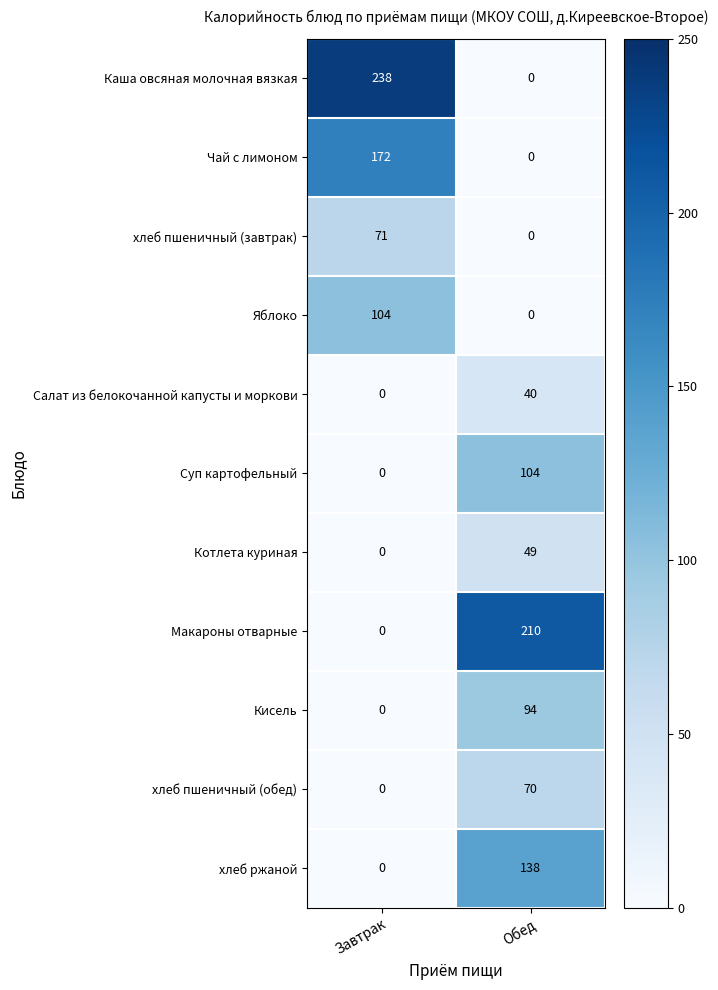

Which series has the largest total across all categories?

Каша овсяная молочная вязкая